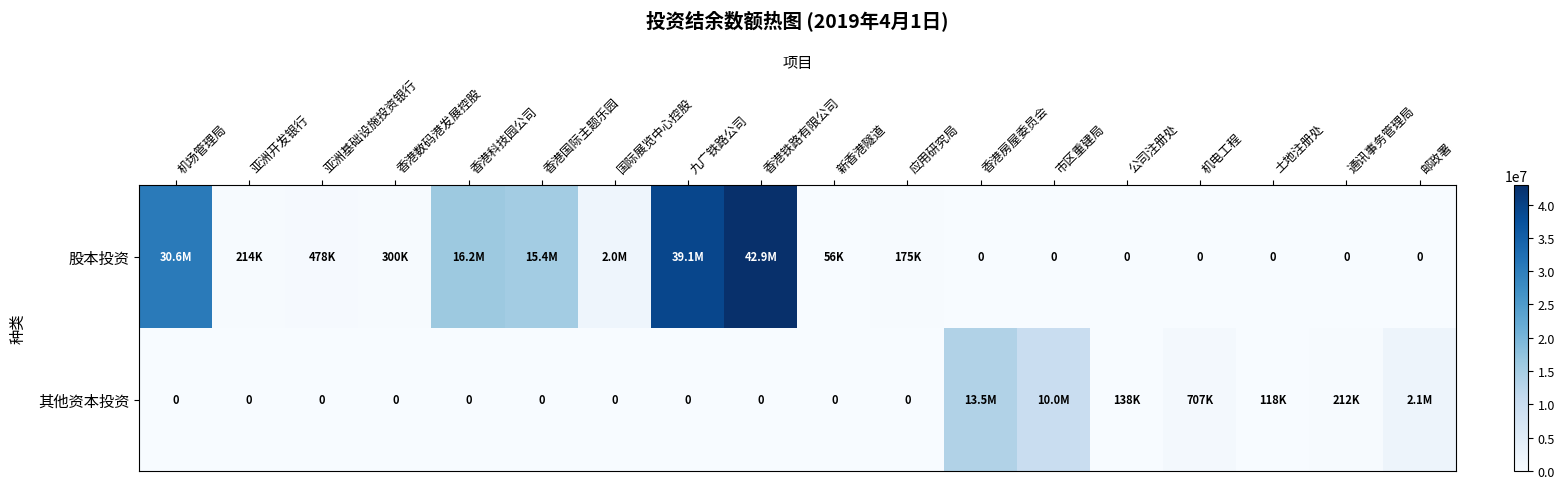

What is the difference between the 股本投资 values at 香港数码港发展控股 and 土地注册处?

300000